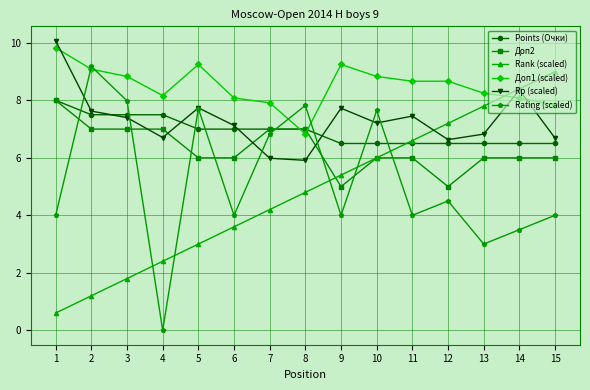

What is the difference between the maximum and minimum values in the Rp (scaled) series?

4.2